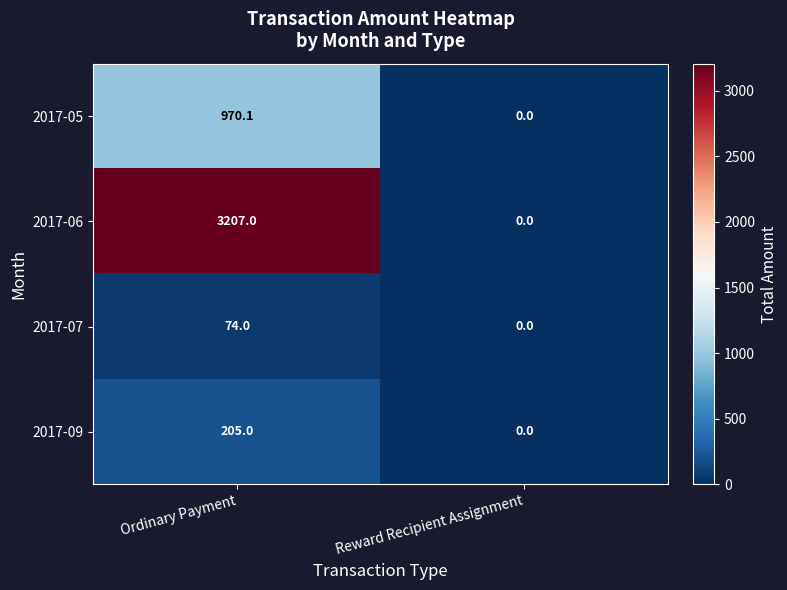

At which label does 2017-05 first exceed 970?

Ordinary Payment